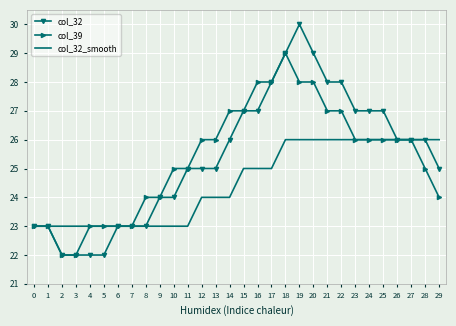

What is the sum of all col_39 values?

760